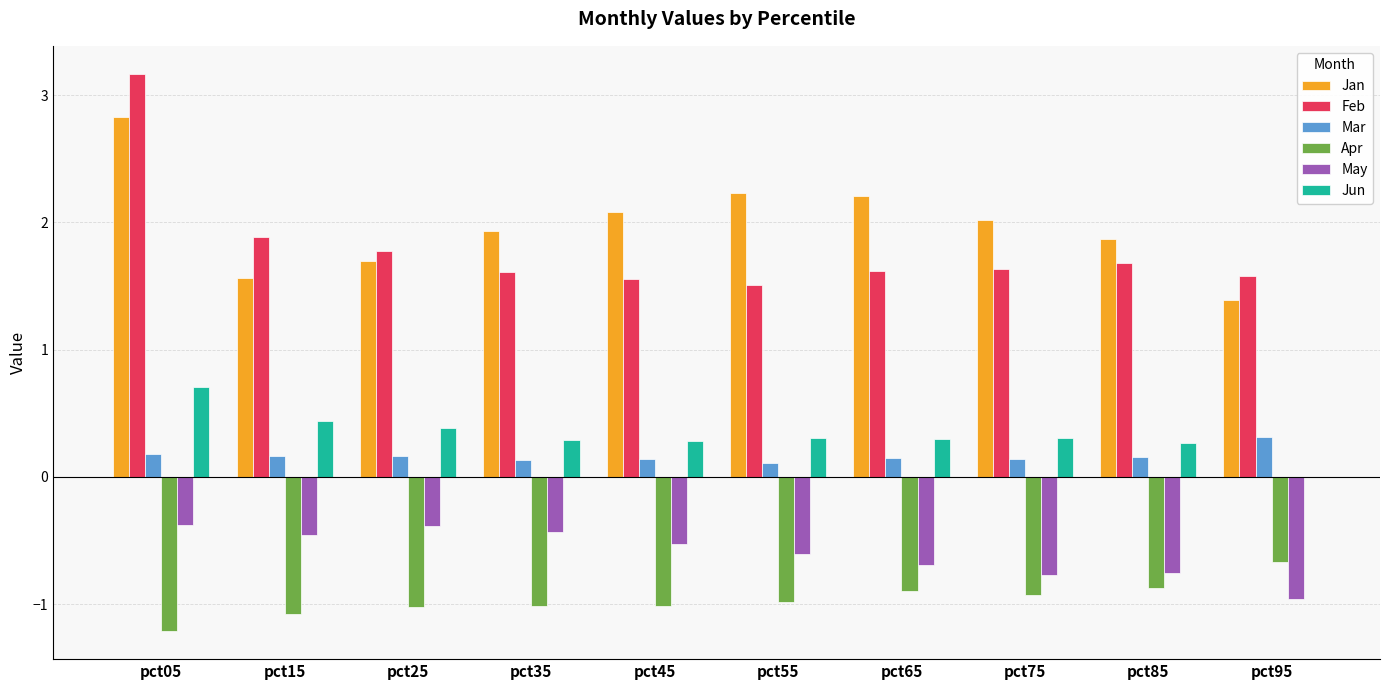

Which category has the highest value across all series?

pct05